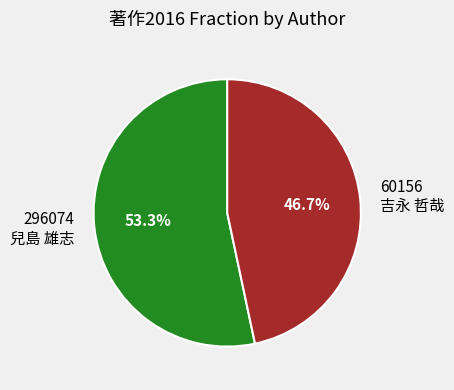

Which has a higher value, 60156 吉永 哲哉 or 296074 兒島 雄志?

296074 兒島 雄志